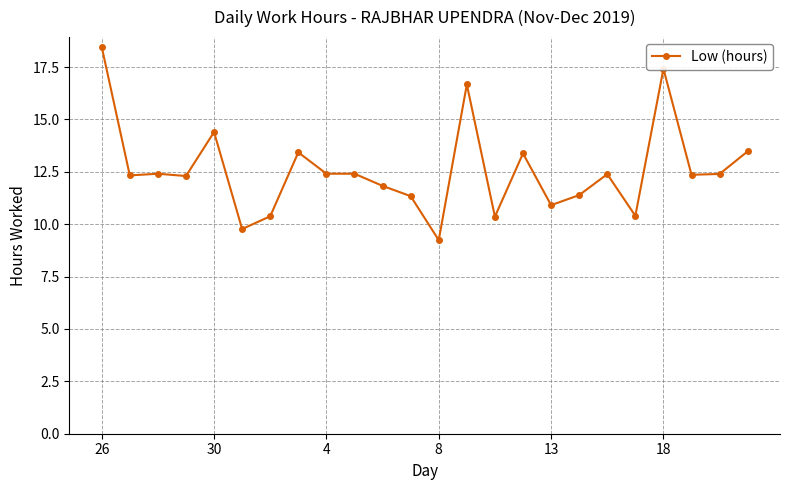

What is the average value?

12.6